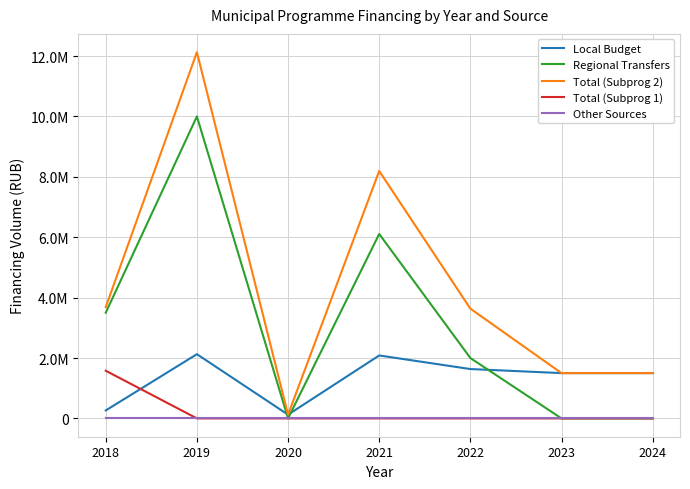

True or false: Total (Subprog 1) and Other Sources cross at least once.

False